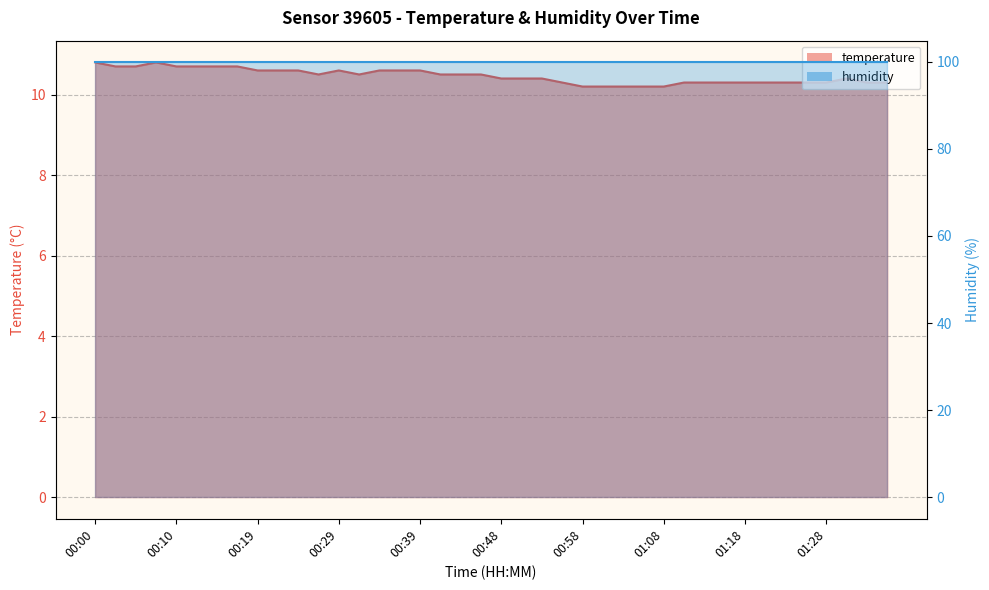

Where is the first local maximum?

00:07